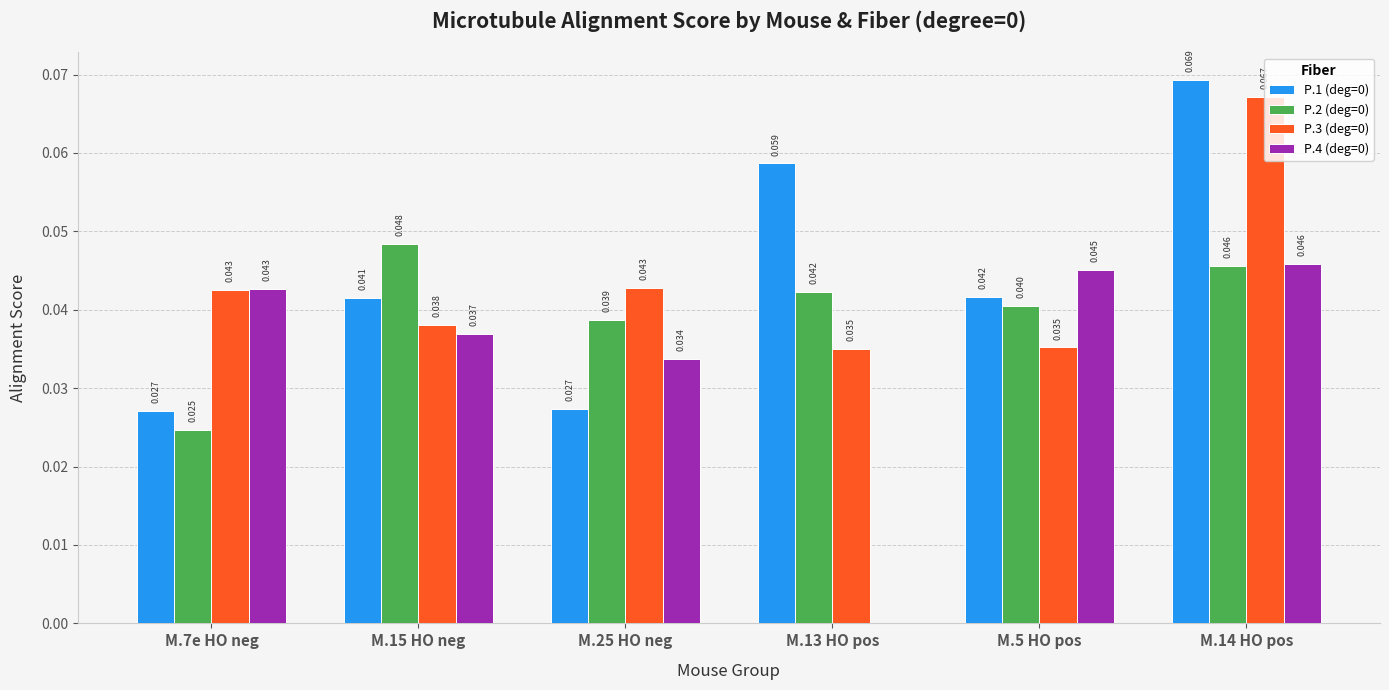

What is the highest value of the P.3 (deg=0) series?

0.1